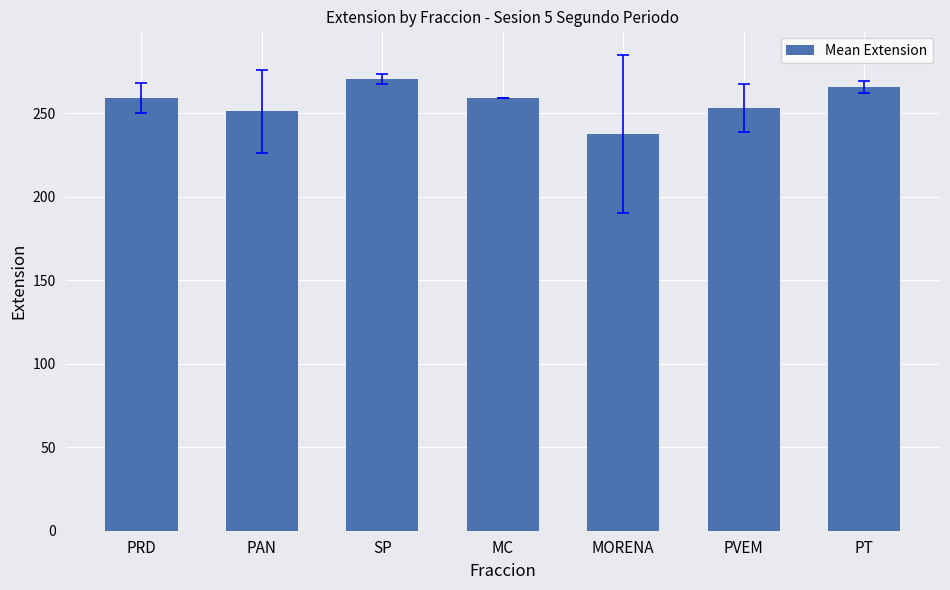

What is the sum of the values at SP and PAN?

521.3